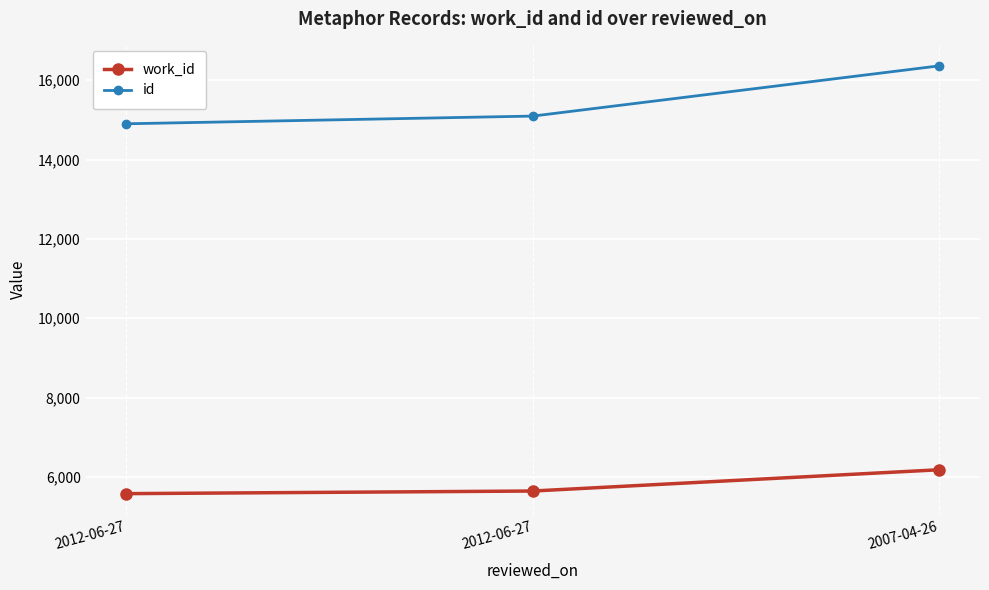

What is the total value across all series at 2012-06-27?

20481